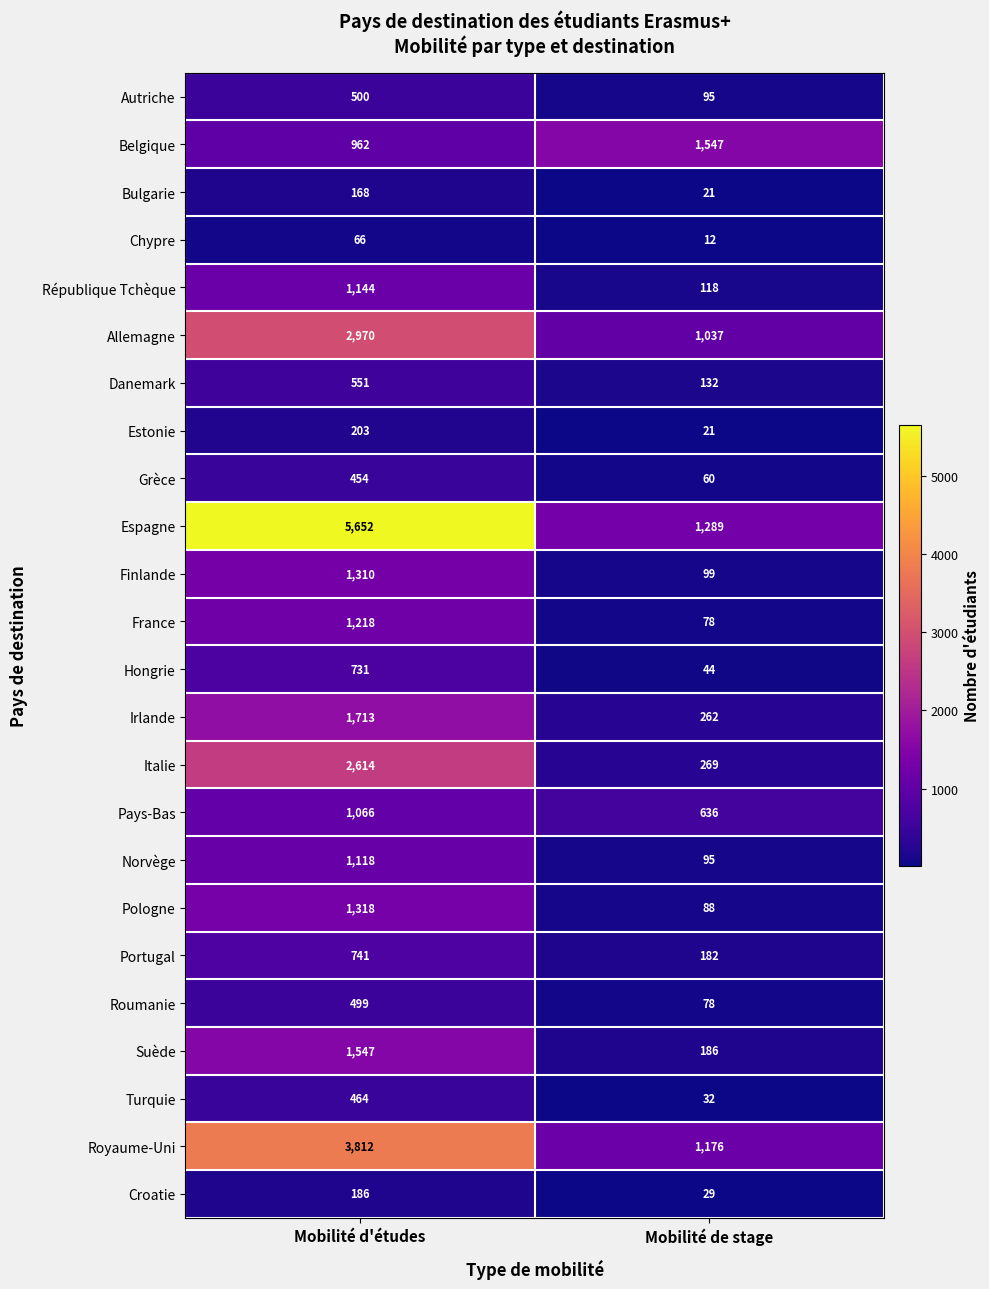

Rank the categories by Portugal value from lowest to highest.

Mobilité de stage, Mobilité d'études